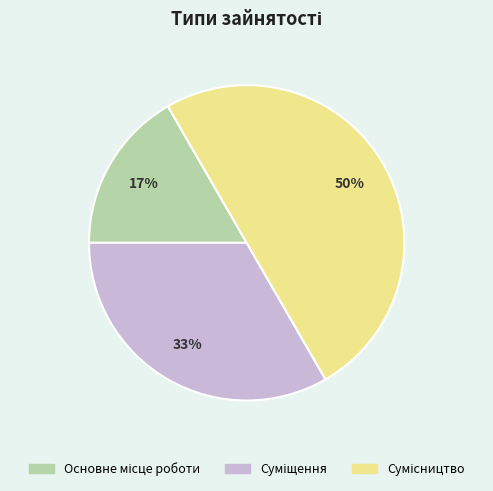

To the nearest percent, what is the difference between the largest and smallest slice percentages?

33%